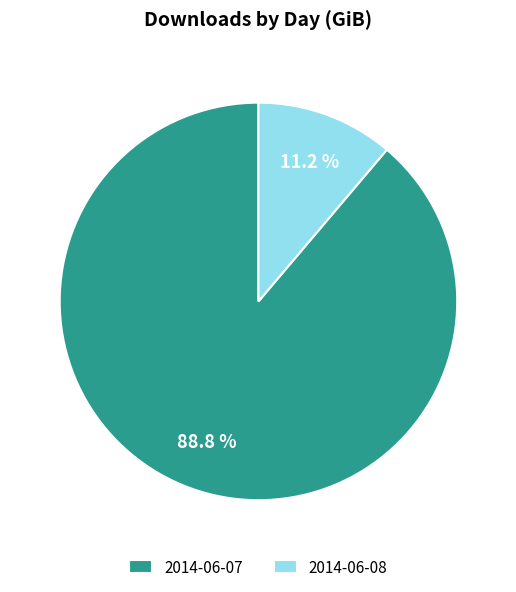

How many slices are in this pie chart?

2